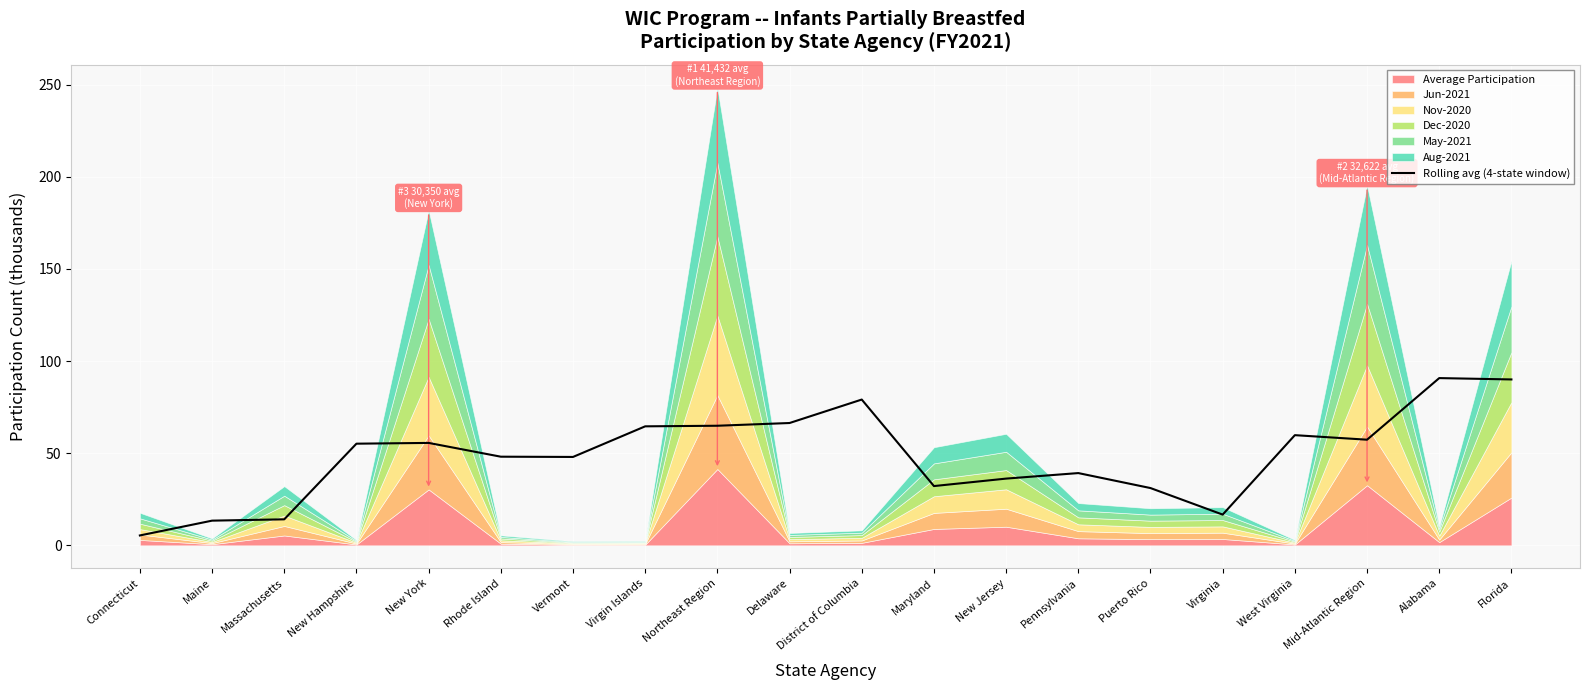

What is the label of the 17th point from the right?

New Hampshire